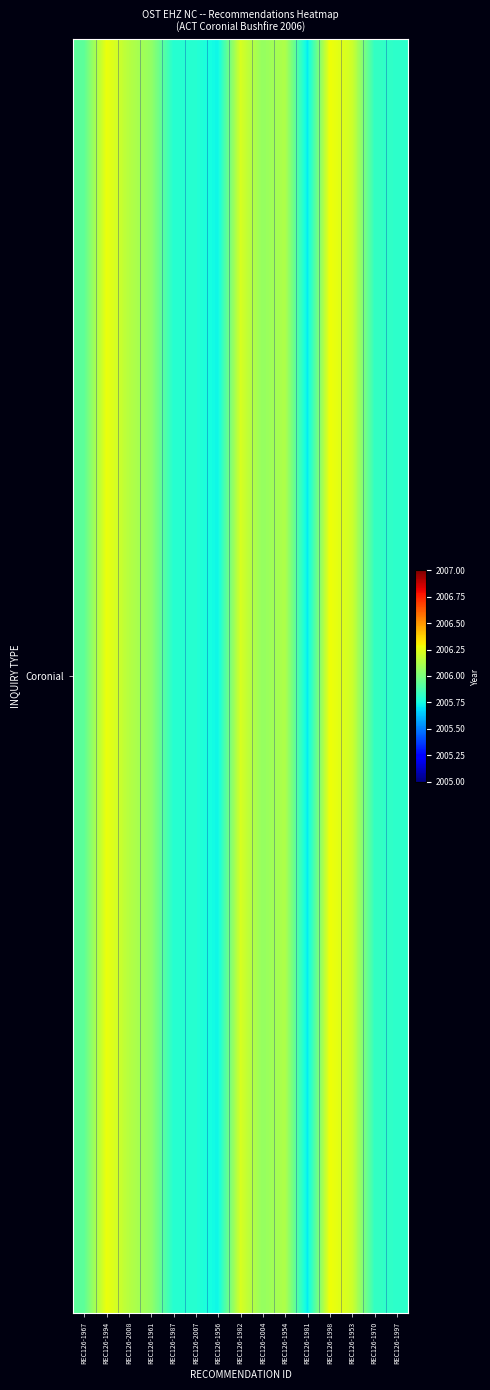

Is it true that the value at REC126-1997 is 3523.5?

False